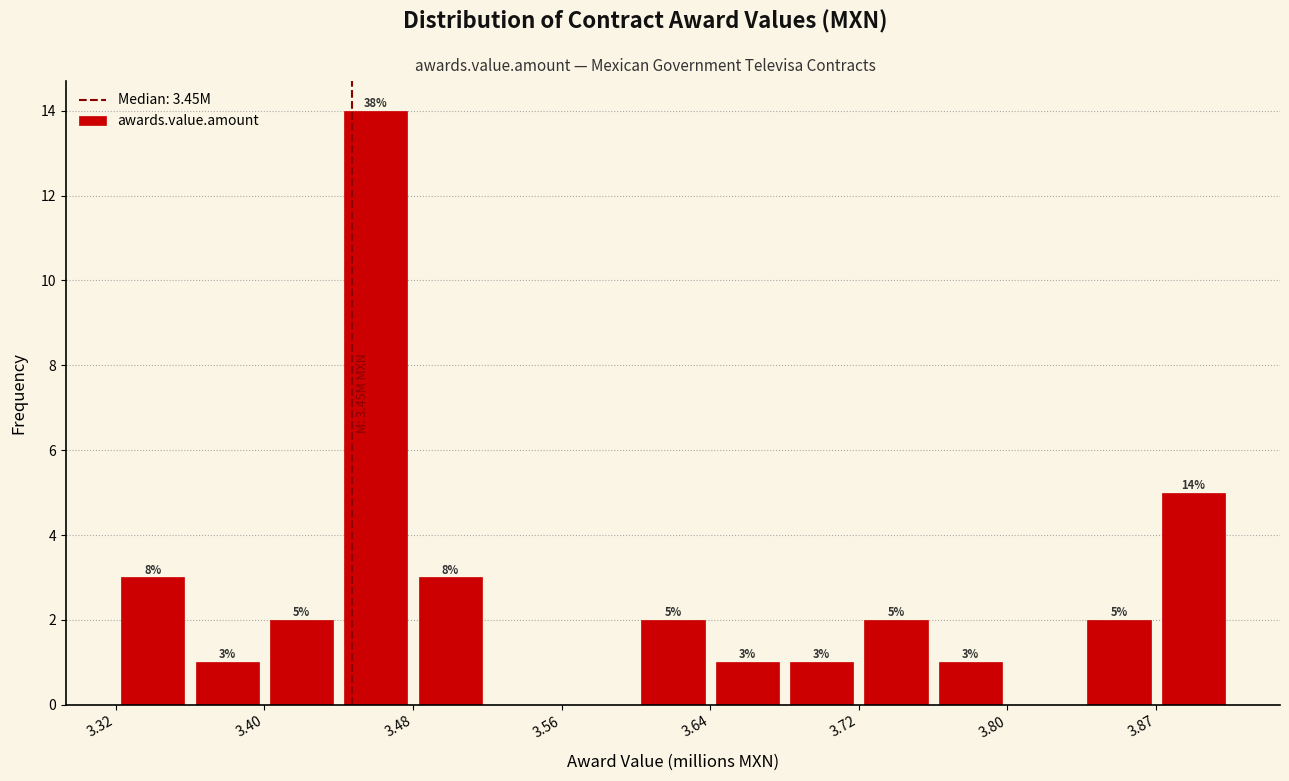

Read against the x-axis, roughly where is the centre of the tallest bar?

3.46